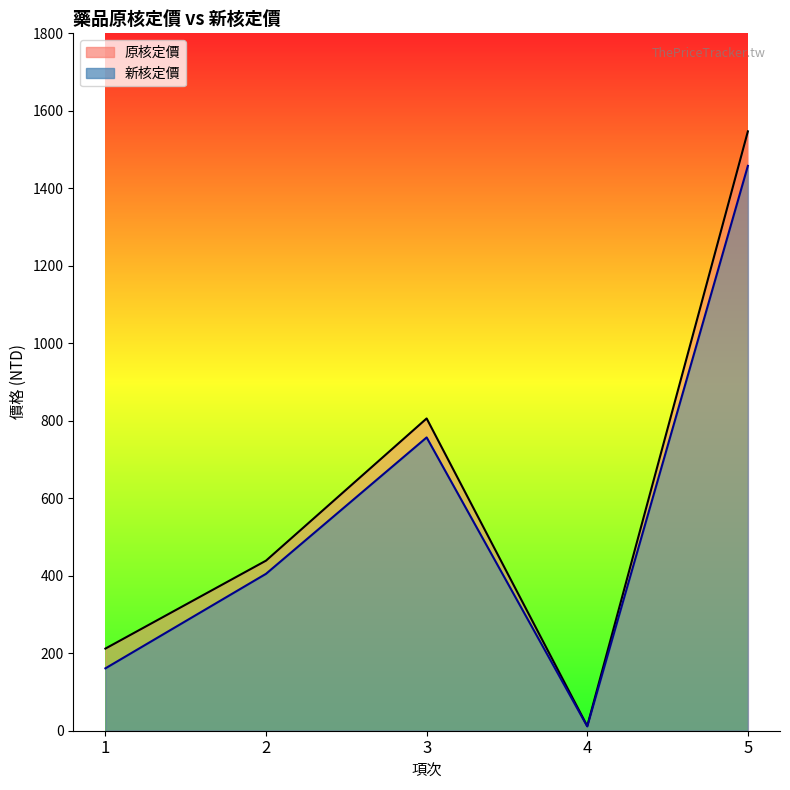

Reading right to left, list all the values displayed in this chart.

原核定價: 5=1547.0	4=12.1	3=806.0	2=439.0	1=212.0
新核定價: 5=1458.0	4=11.1	3=757.0	2=405.0	1=161.0